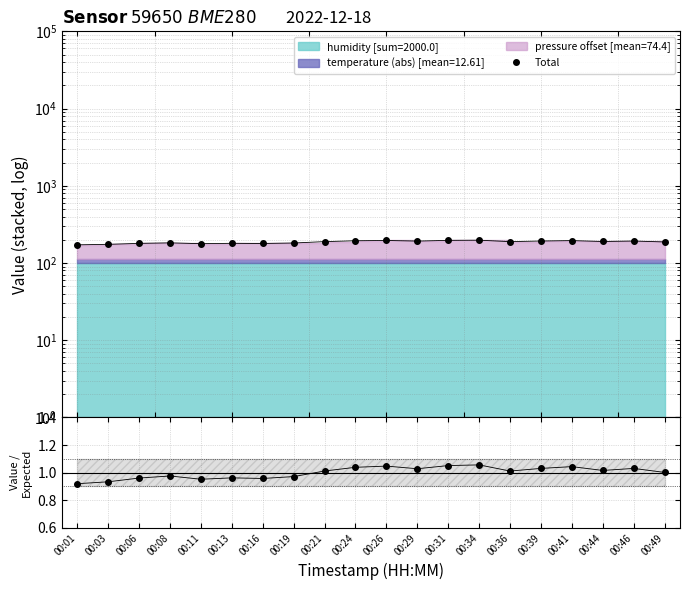

At which label does Total first exceed 189?

00:21